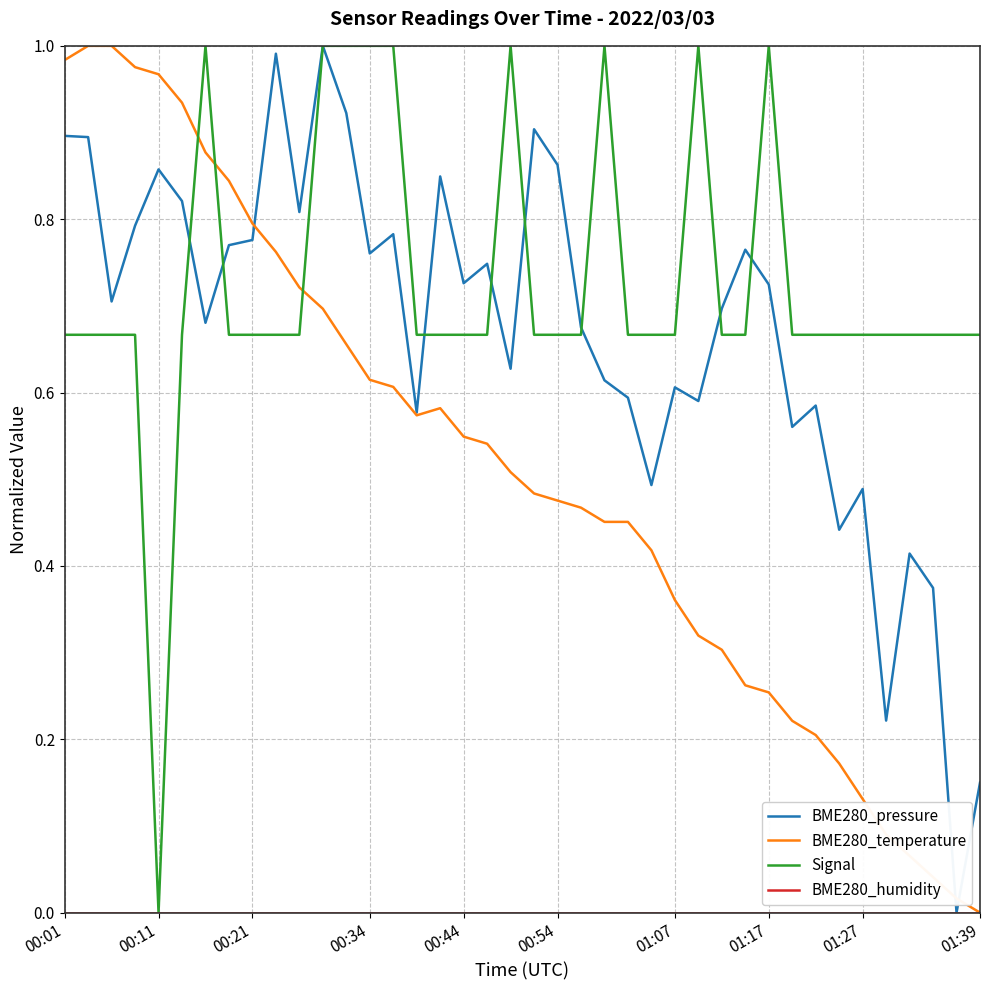

Which series has the largest total across all categories?

Signal